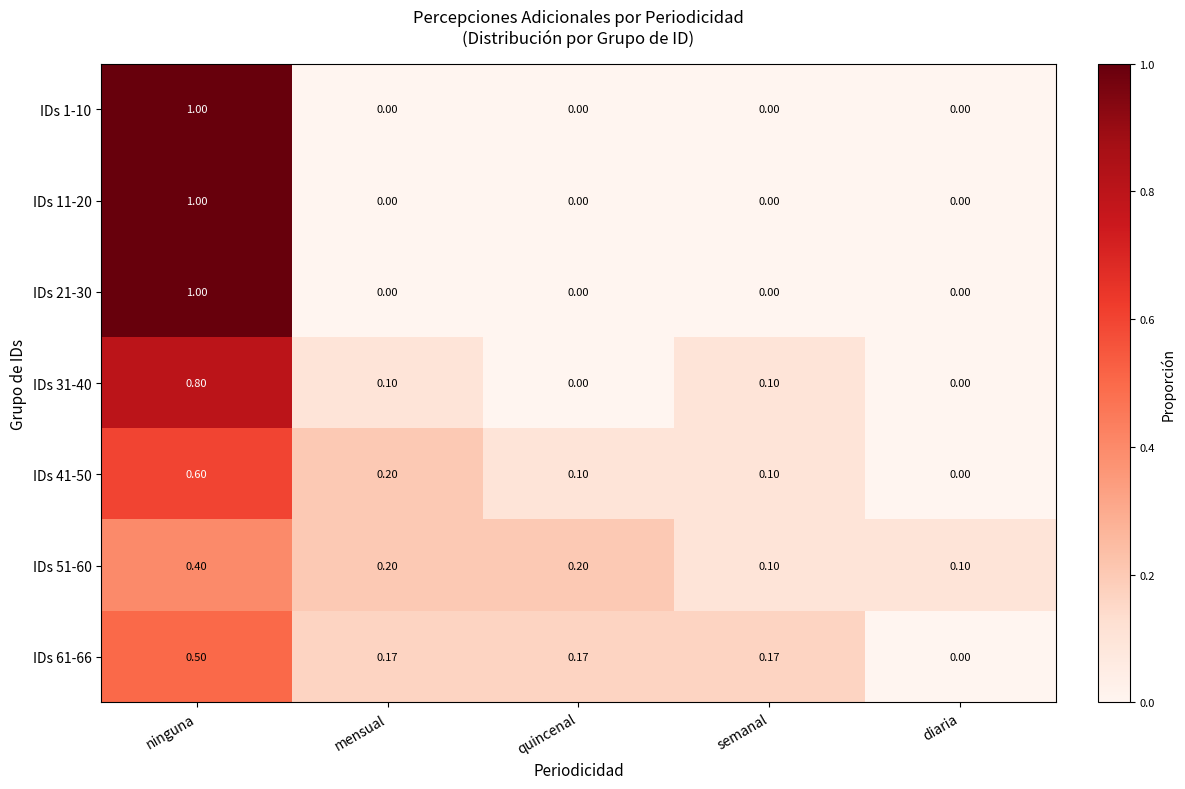

Is the value of IDs 11-20 at diaria greater than the value of IDs 1-10 at ninguna?

No